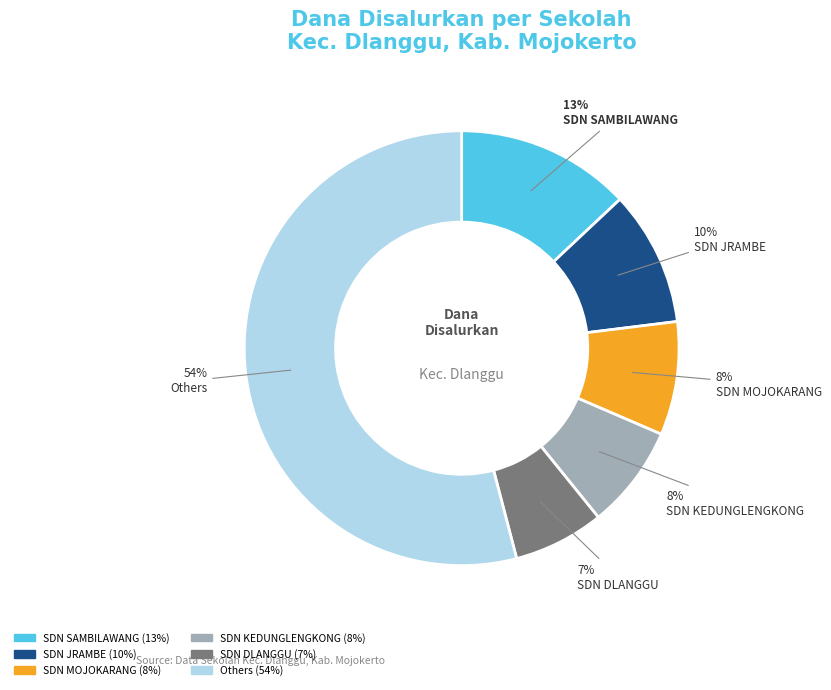

To the nearest percent, what is the difference between the largest and smallest slice percentages?

47%